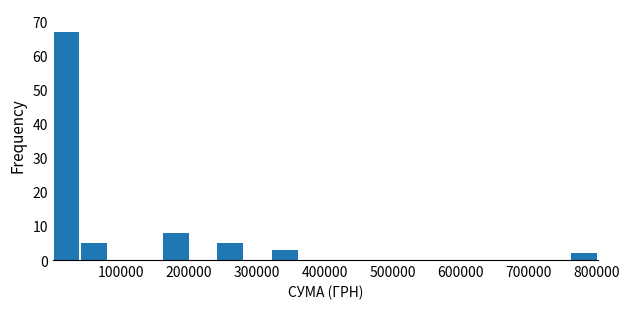

Which range on the x-axis has the tallest bar?

0 to 40000